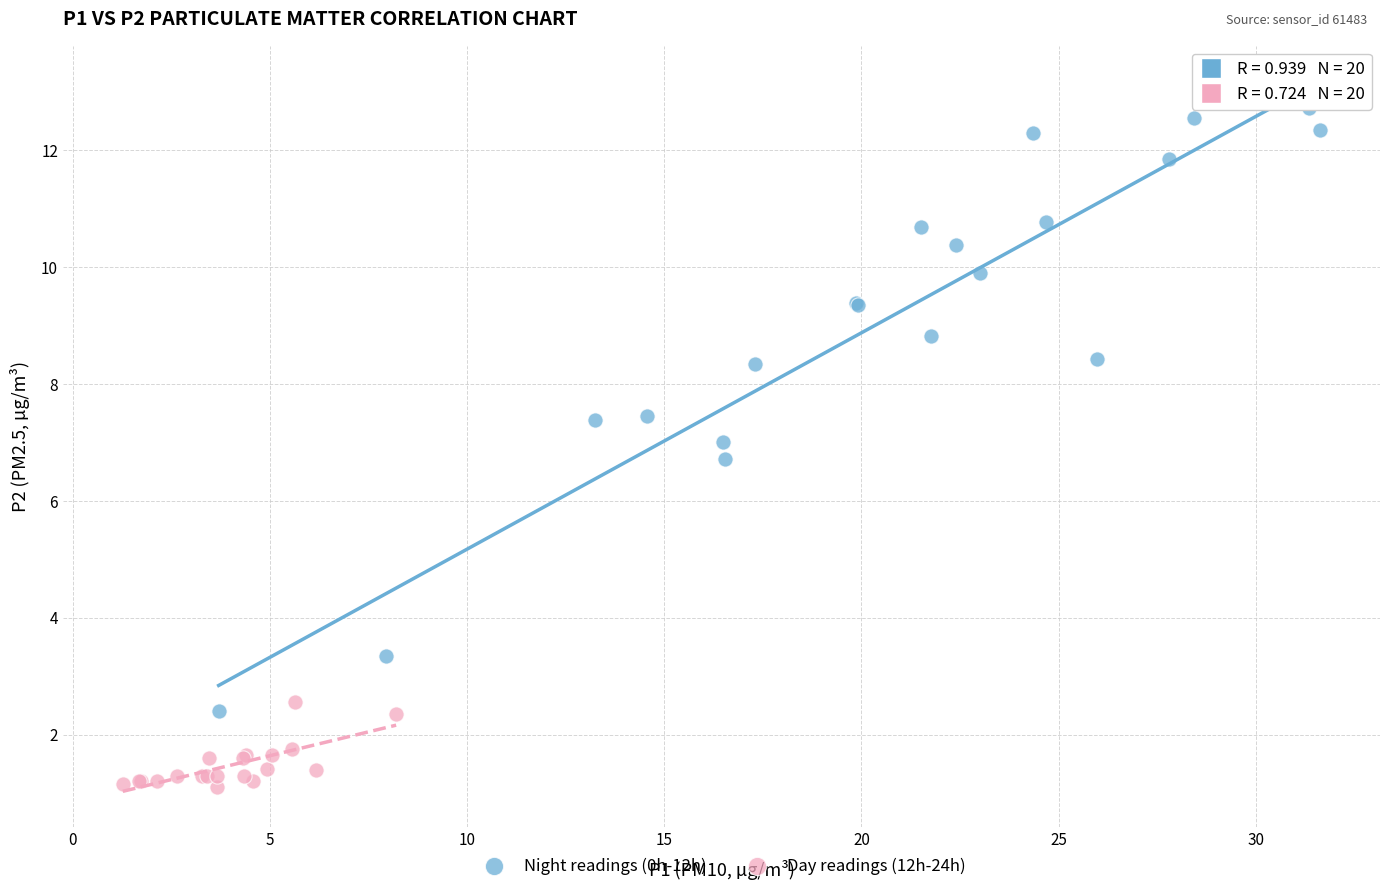

Which series has the largest Y range (max minus min)?

Night readings (0h-12h)